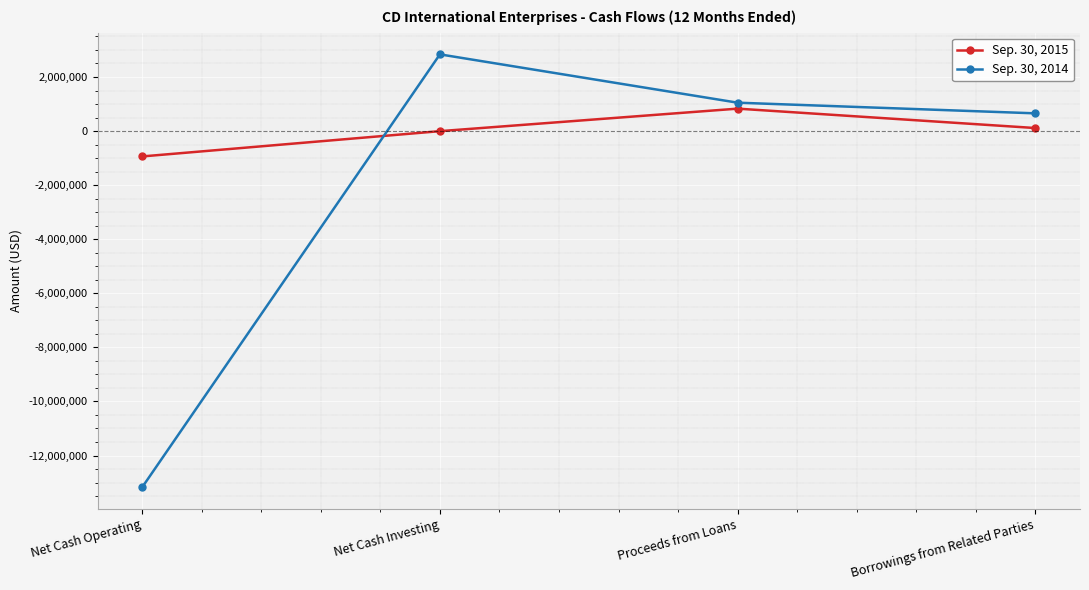

Is it true that Sep. 30, 2015 equals 112479 at Borrowings from Related Parties?

True